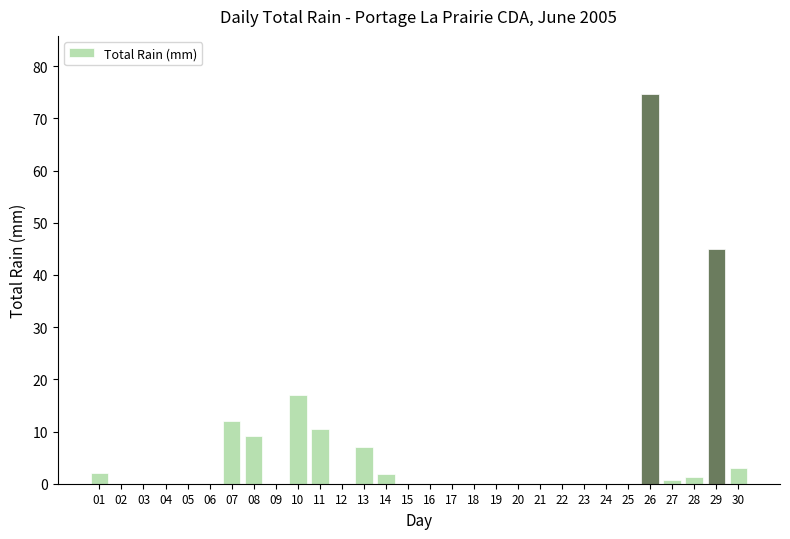

What is the sum of all values?

184.2